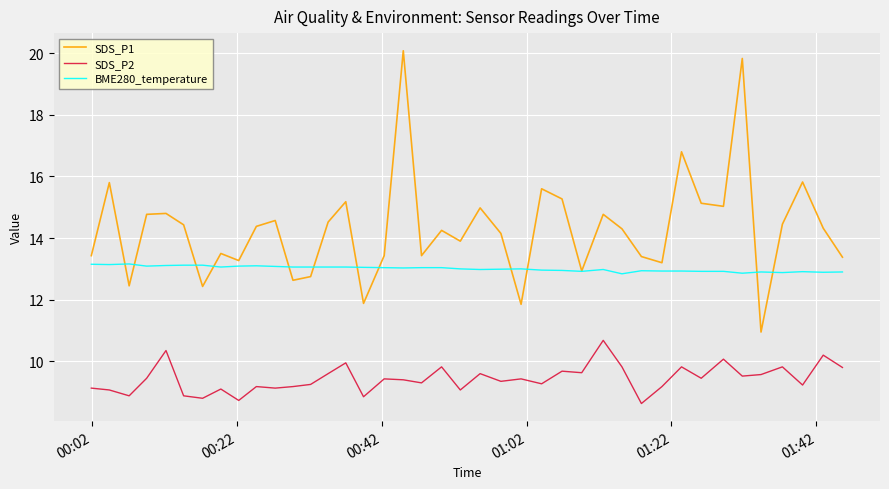

What is the maximum value for SDS_P1?

20.1